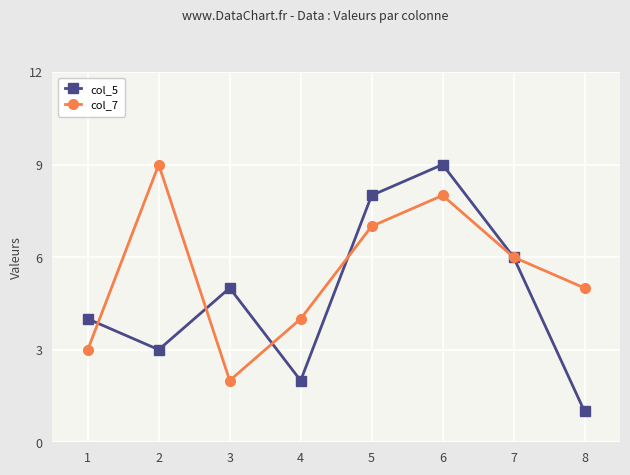

True or false: col_7 and col_5 intersect in this chart.

True